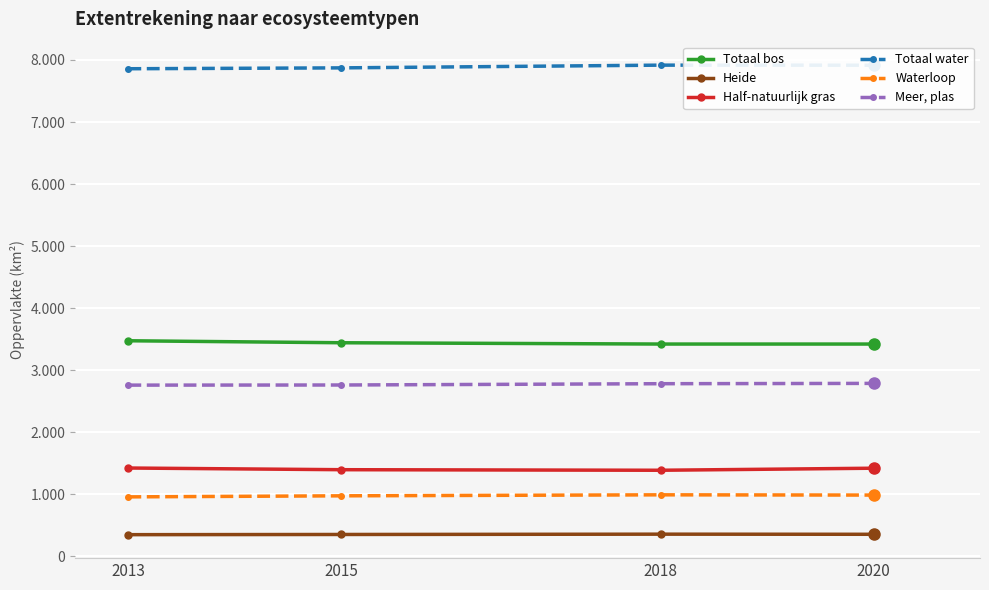

True or false: Meer, plas and Totaal water cross at least once.

False